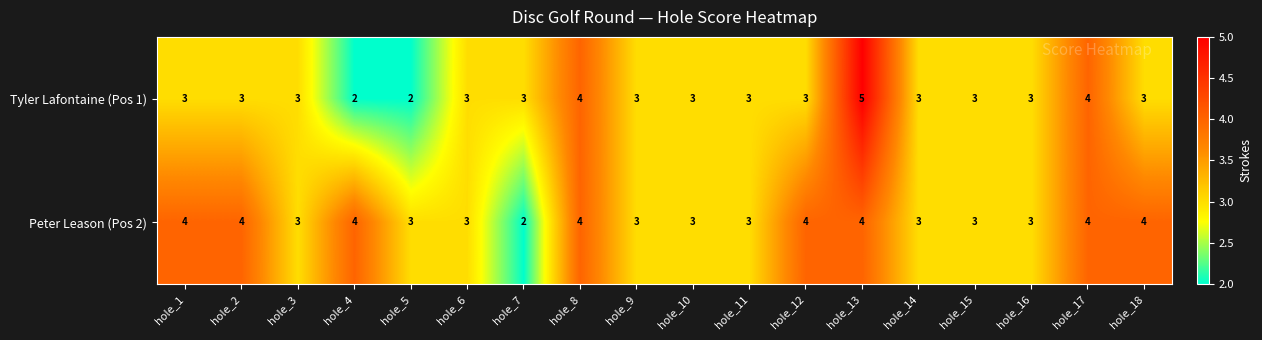

Which series has the largest total across all categories?

Peter Leason (Pos 2)